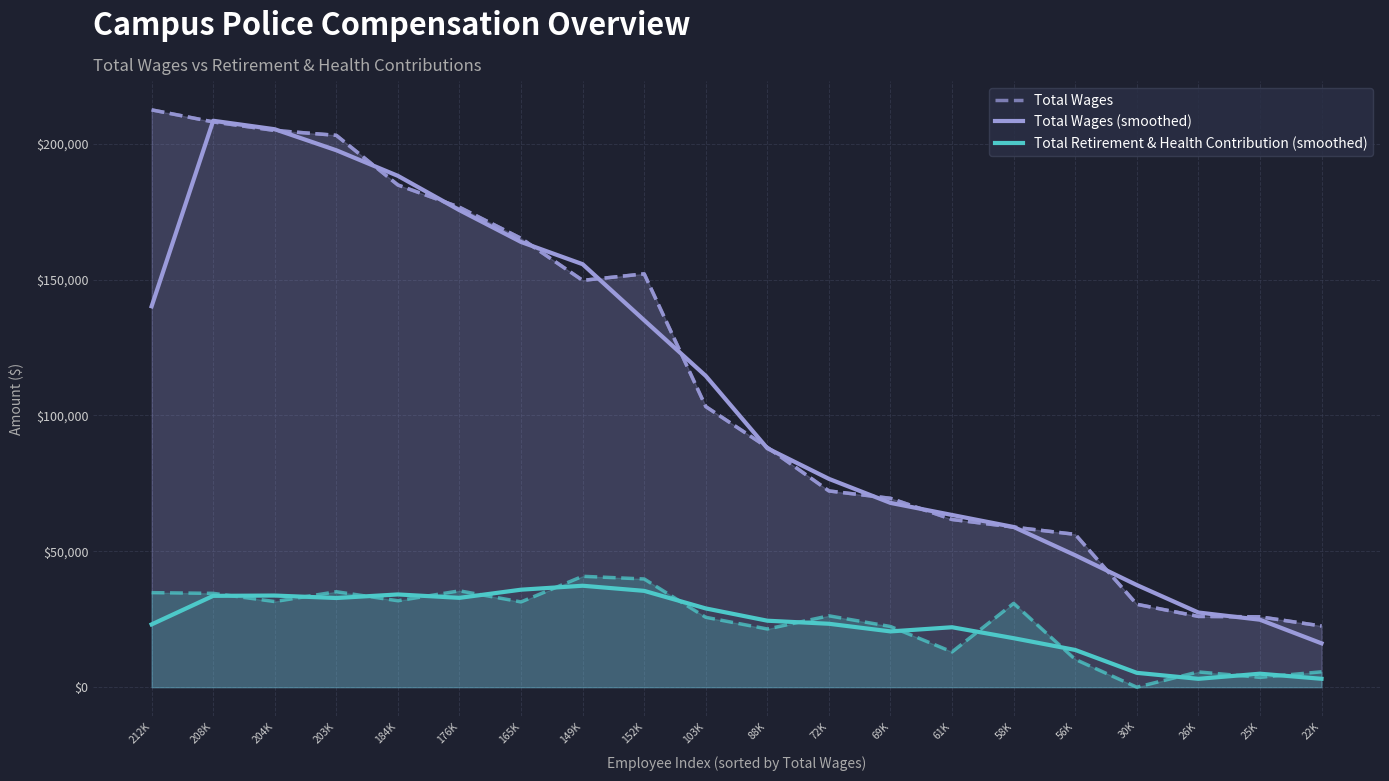

What is the greatest value displayed?

212438.0